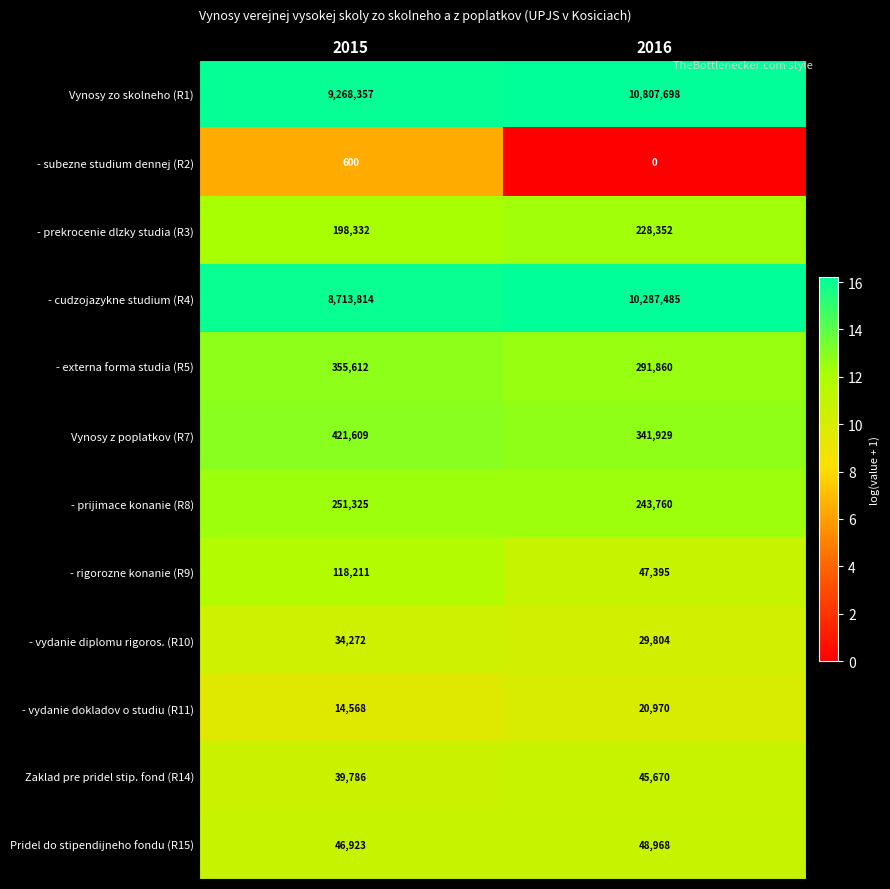

What is the difference between the highest and lowest values at 2015?

9267757